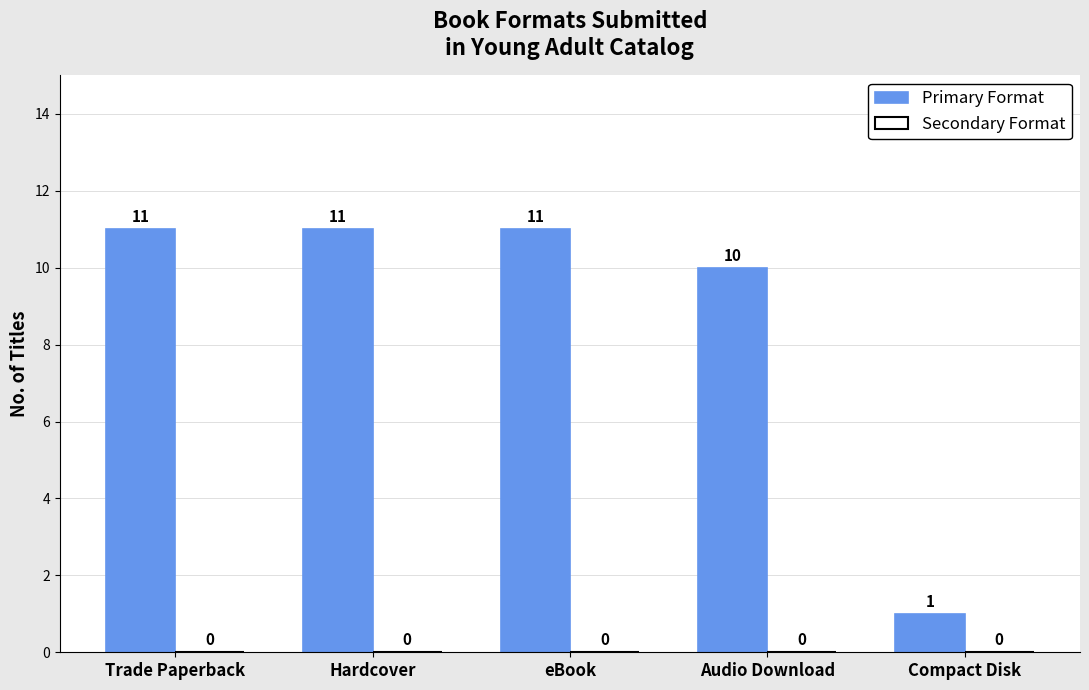

What is the label of the 5th bar from the right?

Trade Paperback